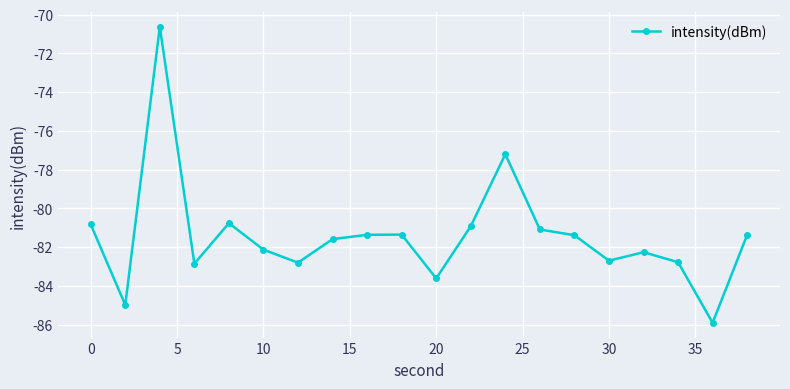

What is the smallest value displayed?

-85.9